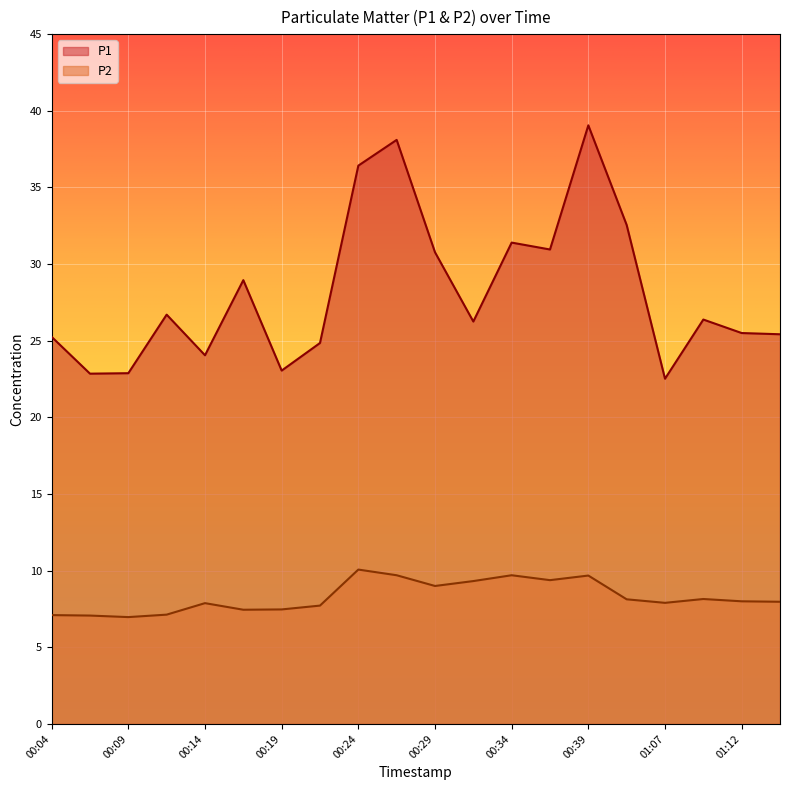

How many interior local peaks does the P1 series have?

6